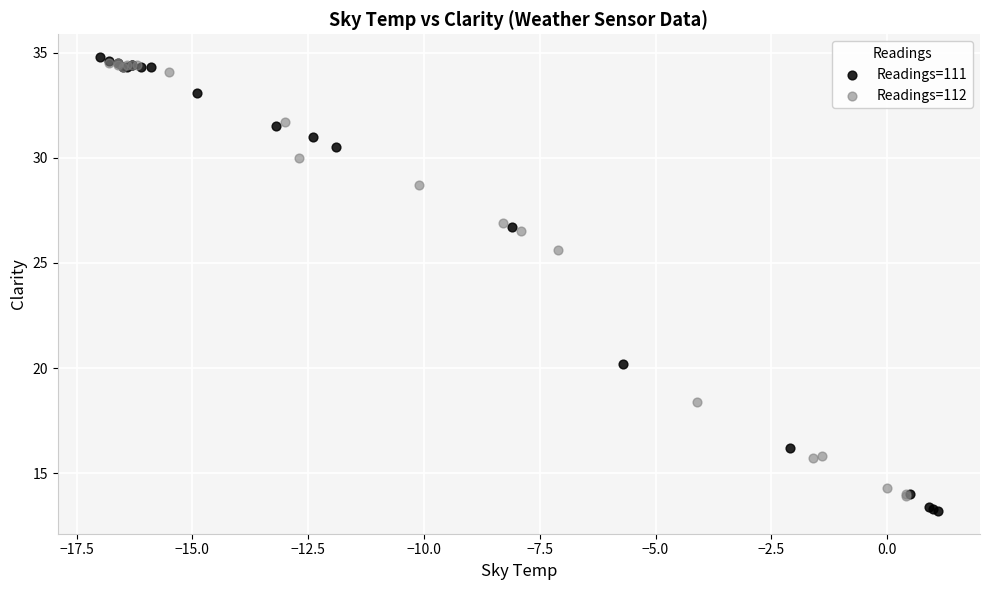

Which series has the widest spread of Y values?

Readings=111